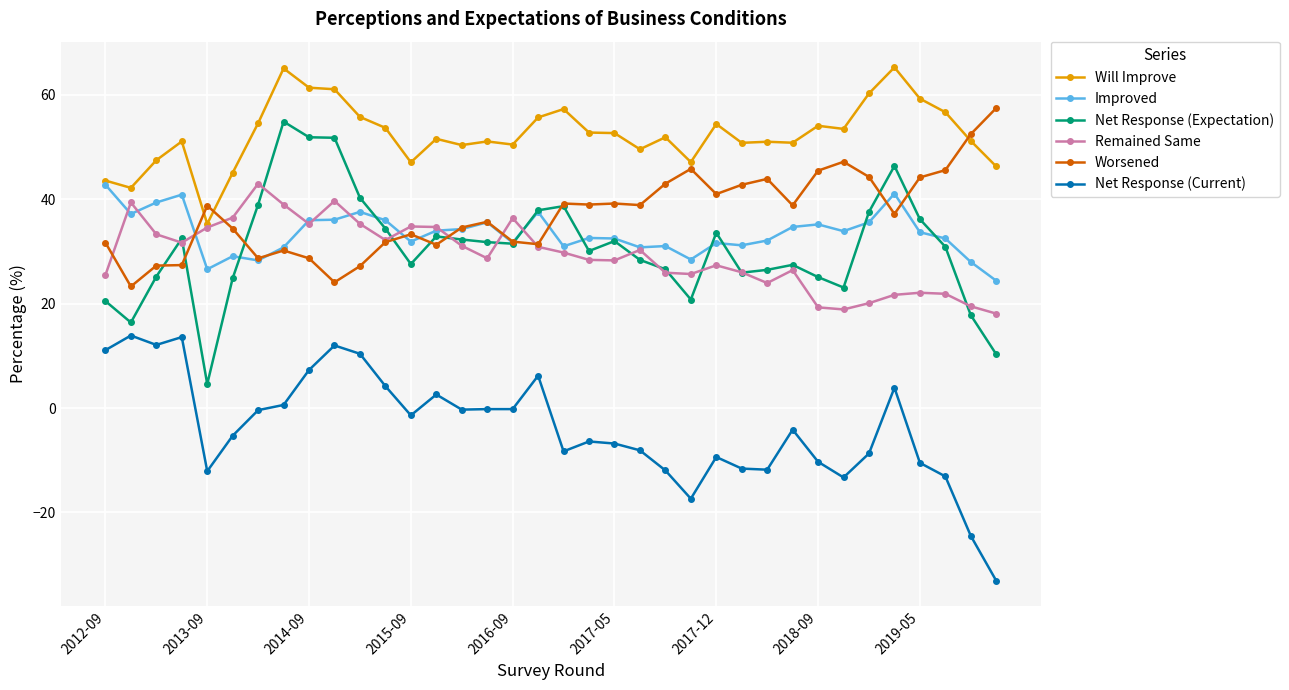

True or false: Remained Same and Net Response (Current) cross at least once.

False